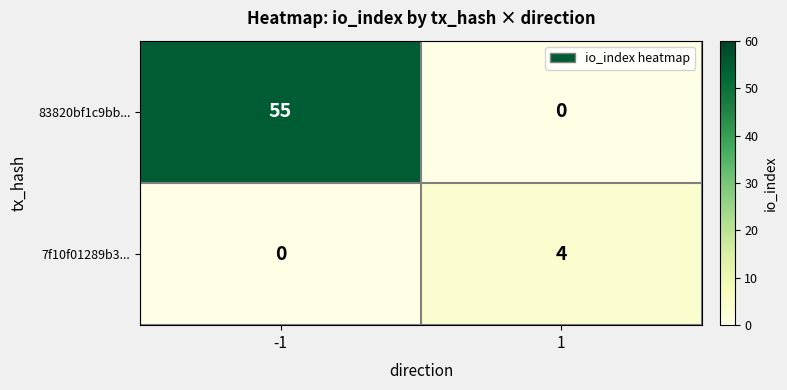

What is the difference between the maximum and minimum values in the 7f10f01289b3... series?

4